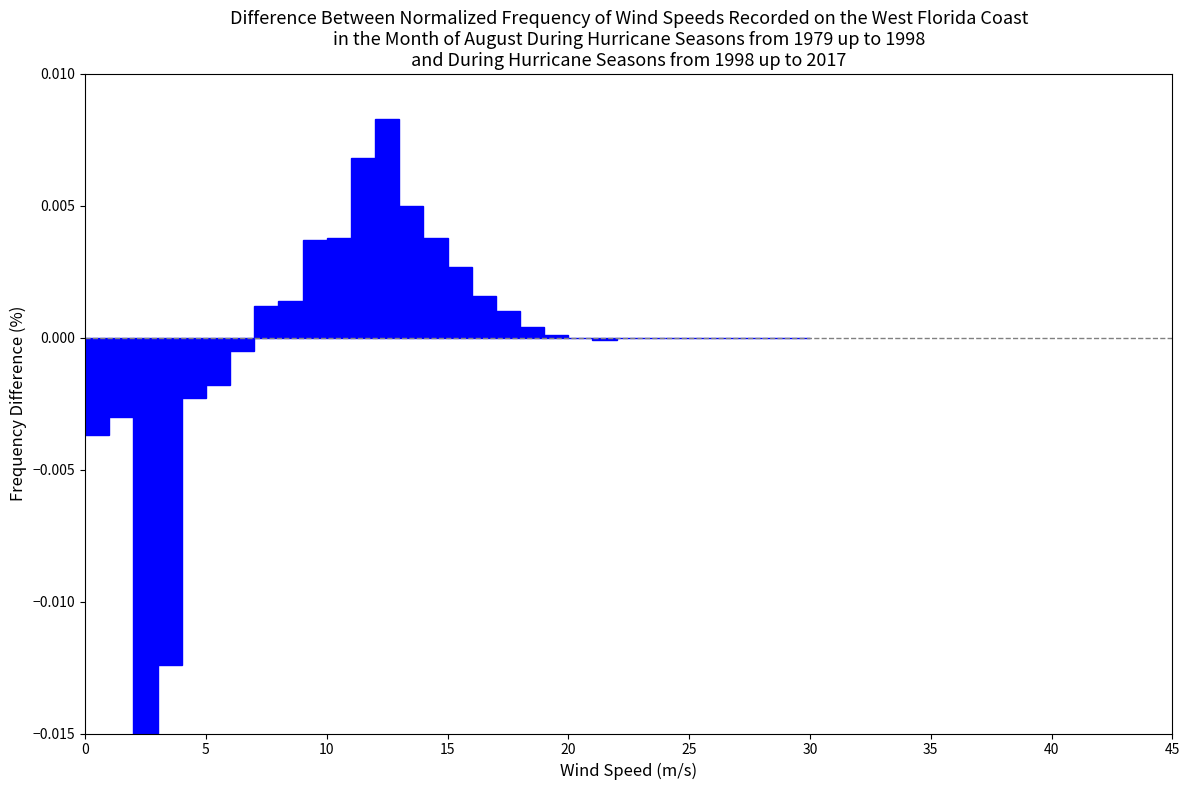

Read against the x-axis, roughly where is the centre of the tallest bar?

12.5